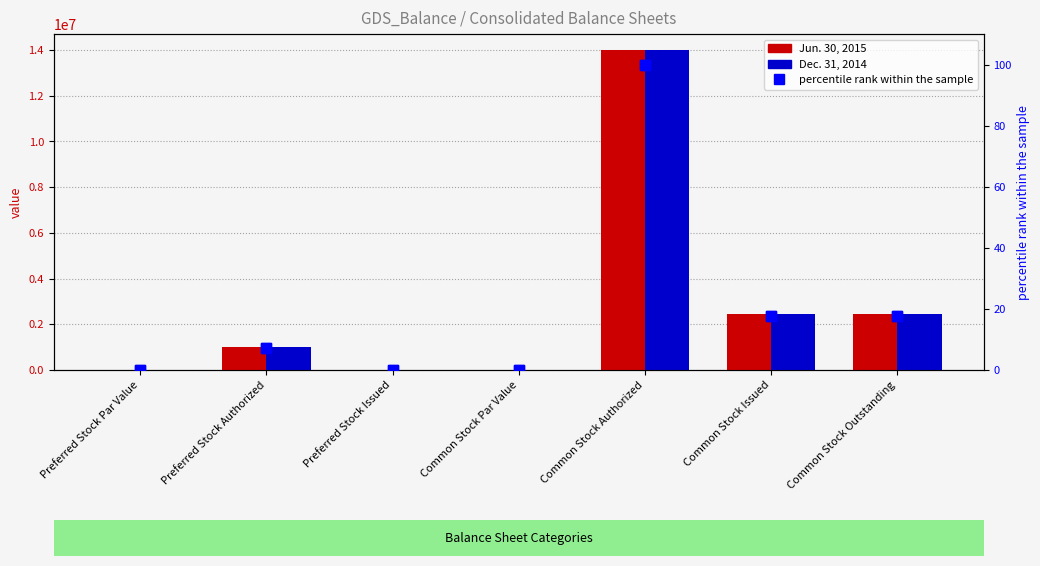

Where does the Dec. 31, 2014 (pct) series first go above 7?

Preferred Stock Authorized